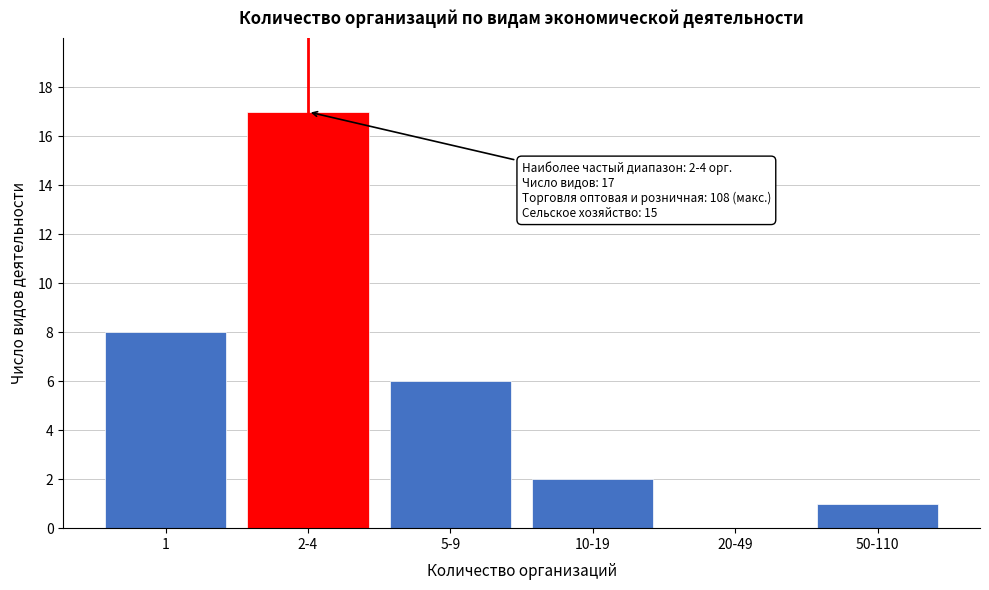

Reading left to right, transcribe all the data shown in this chart.

1=8	2-4=17	5-9=6	10-19=2	20-49=0	50-110=1